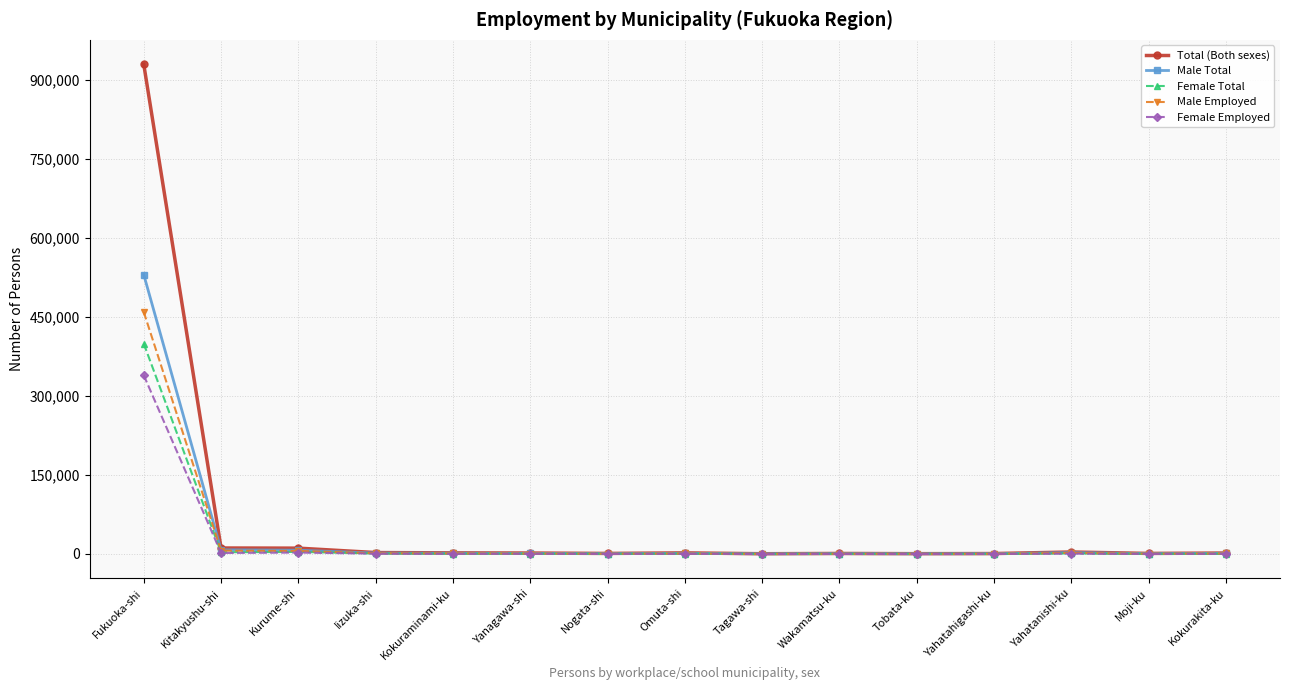

Where is Male Employed nearest to the value 229860?

Kitakyushu-shi